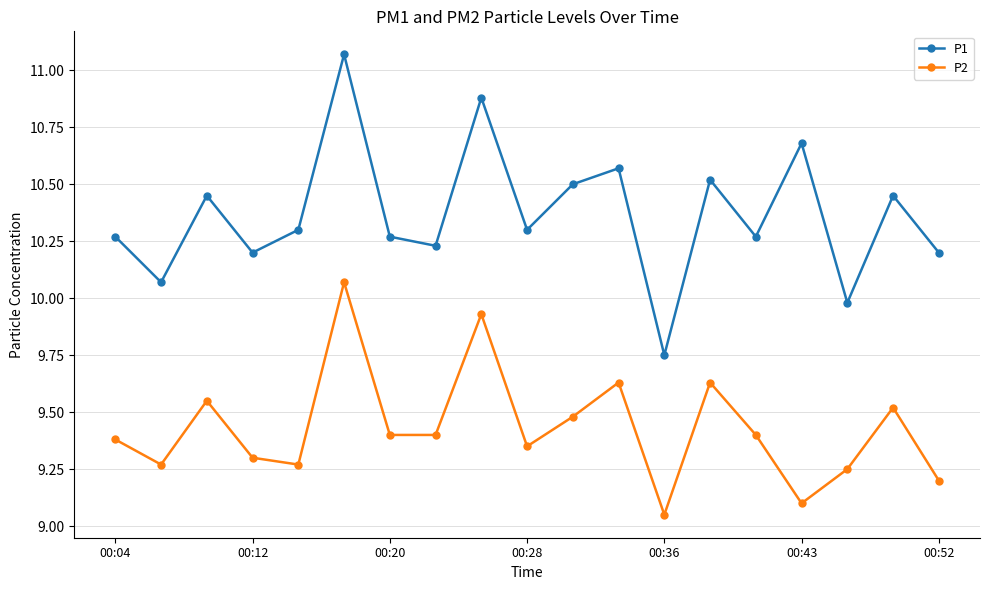

What is the value of the P1 point at the 11th from the left?

10.5